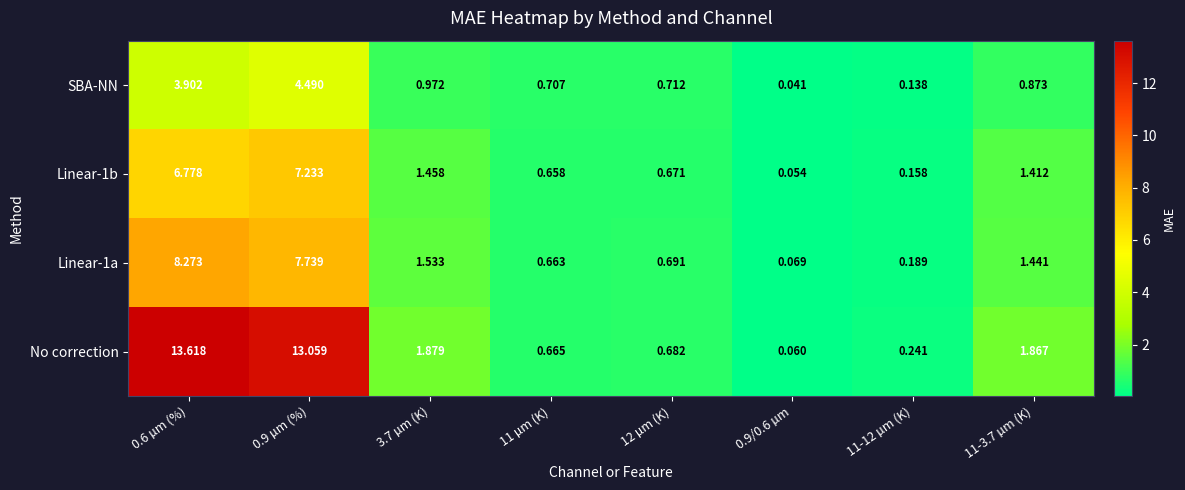

Which series has the largest range (max minus min)?

No correction